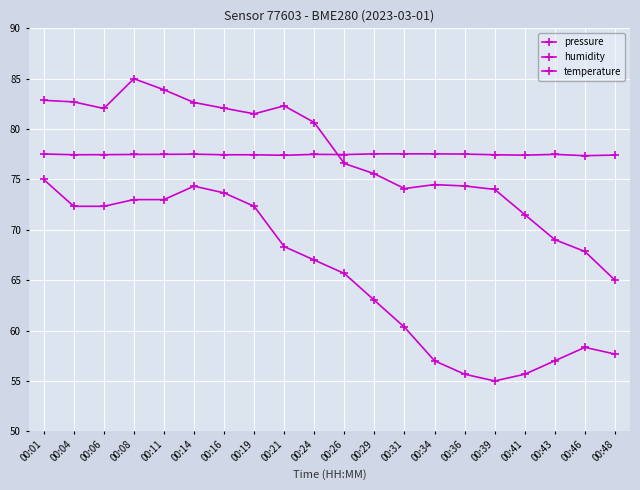

Is this an area chart (filled region under the line)?

No